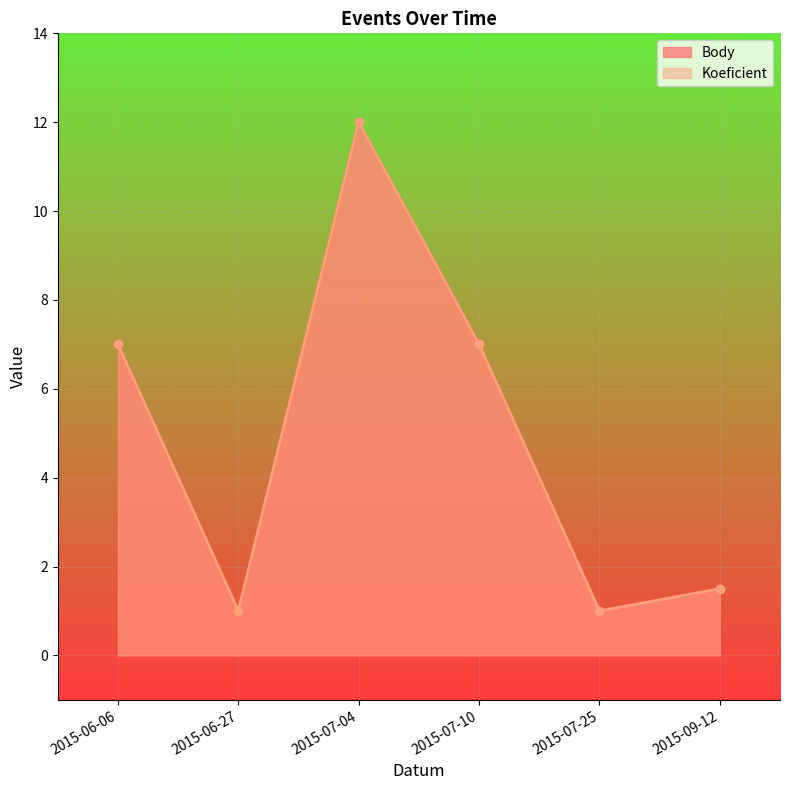

What is the difference between the Koeficient values at 2015-07-25 and 2015-09-12?

0.5